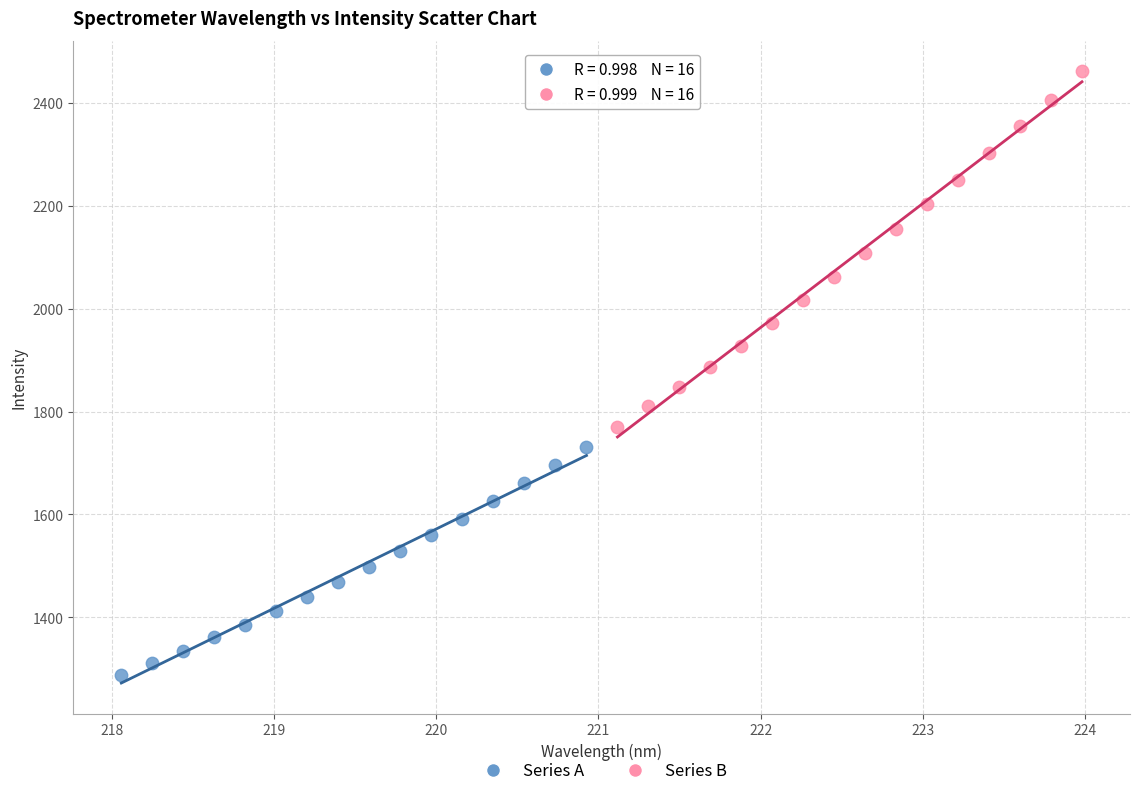

What are all the series names shown in the legend?

Series A, Series B